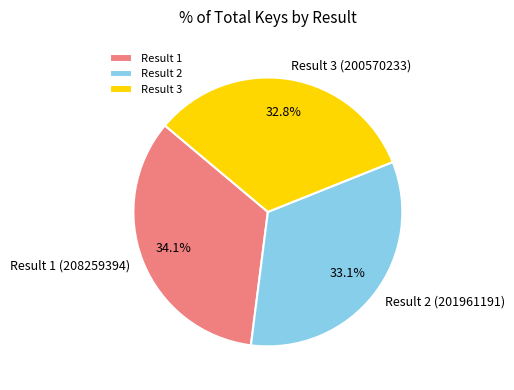

What portion of the pie excludes Result 3?

67.2%